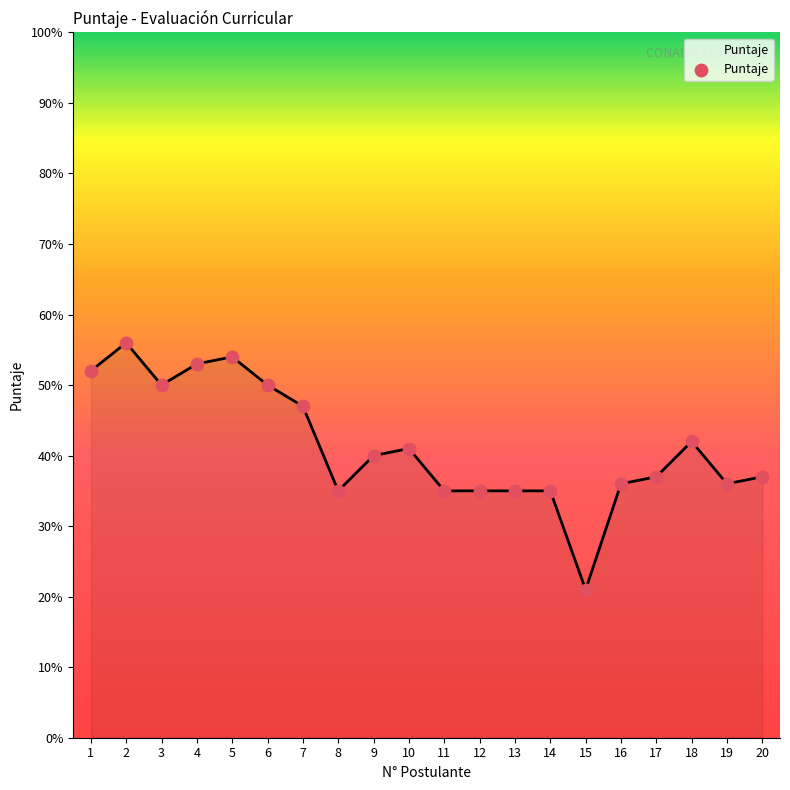

Approximately how many times larger is the value at 16 compared to 11?

1.0